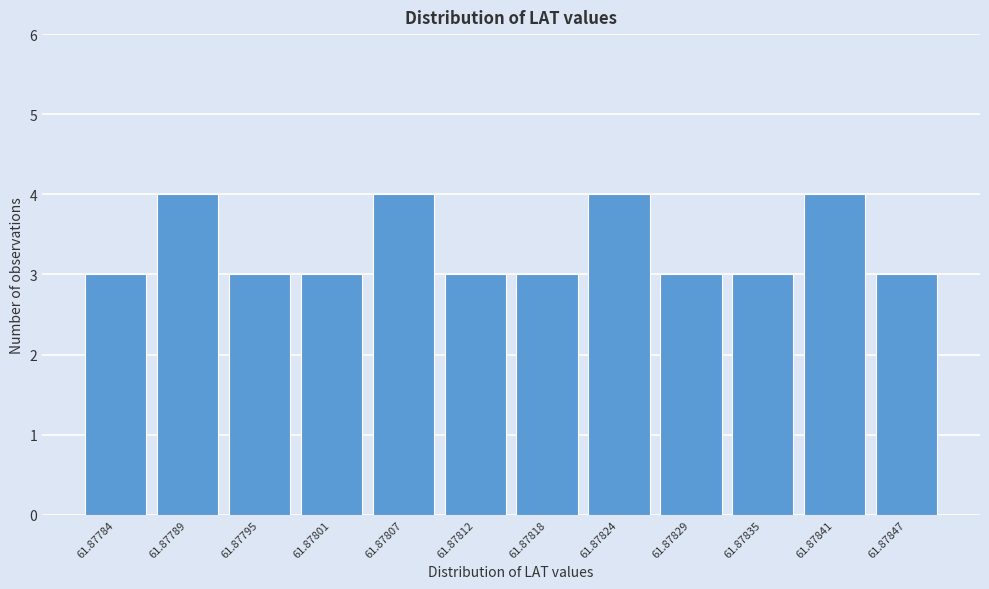

Reading left to right, list all the values displayed in this chart.

3	4	3	3	4	3	3	4	3	3	4	3